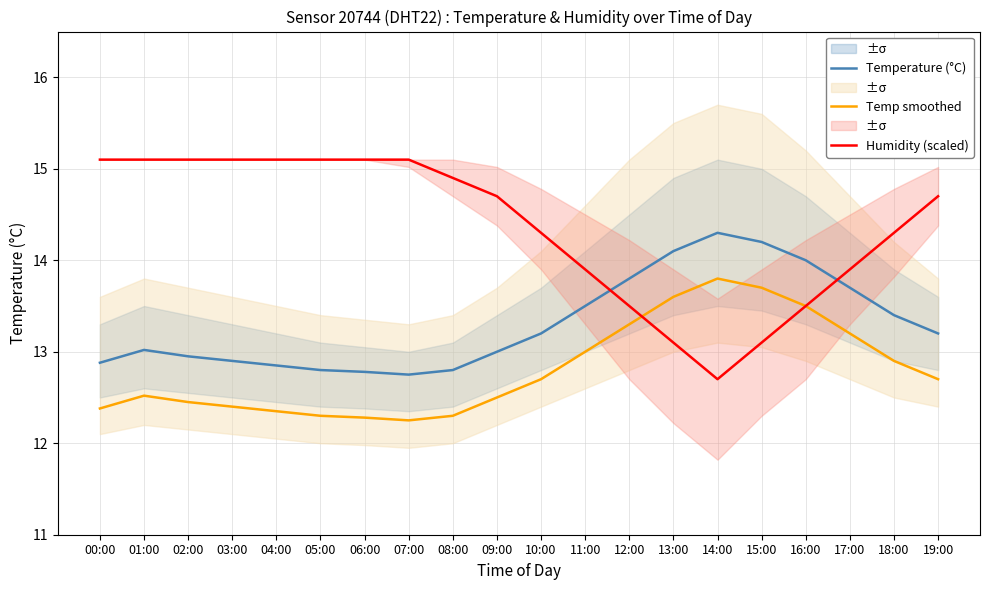

At which label does Temperature (°C) reach its peak?

14:00